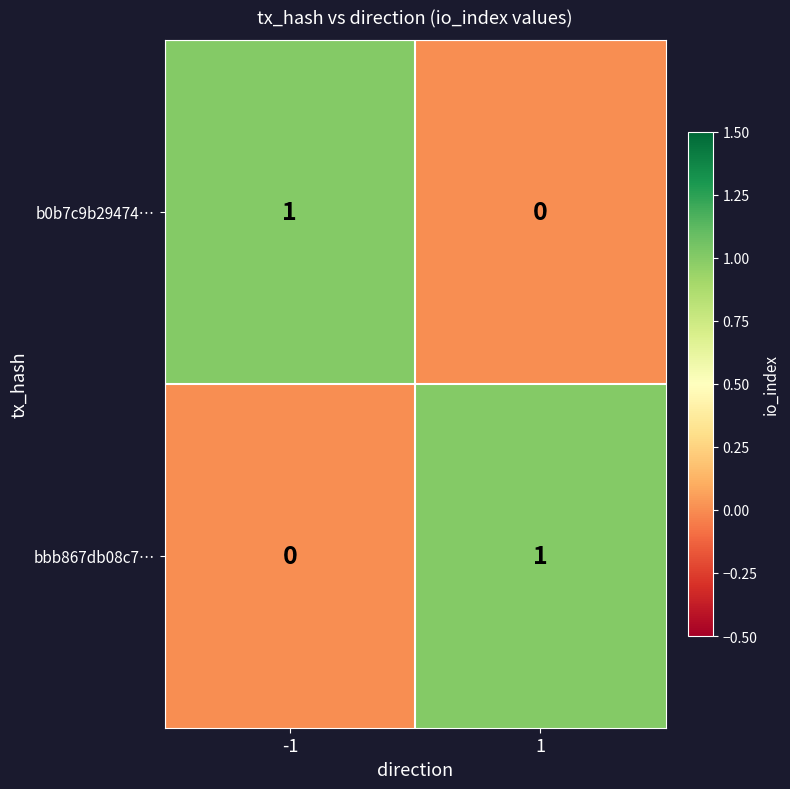

Reading left to right, what are all the values shown in this chart?

b0b7c9b29474…: 1	0
bbb867db08c7…: 0	1